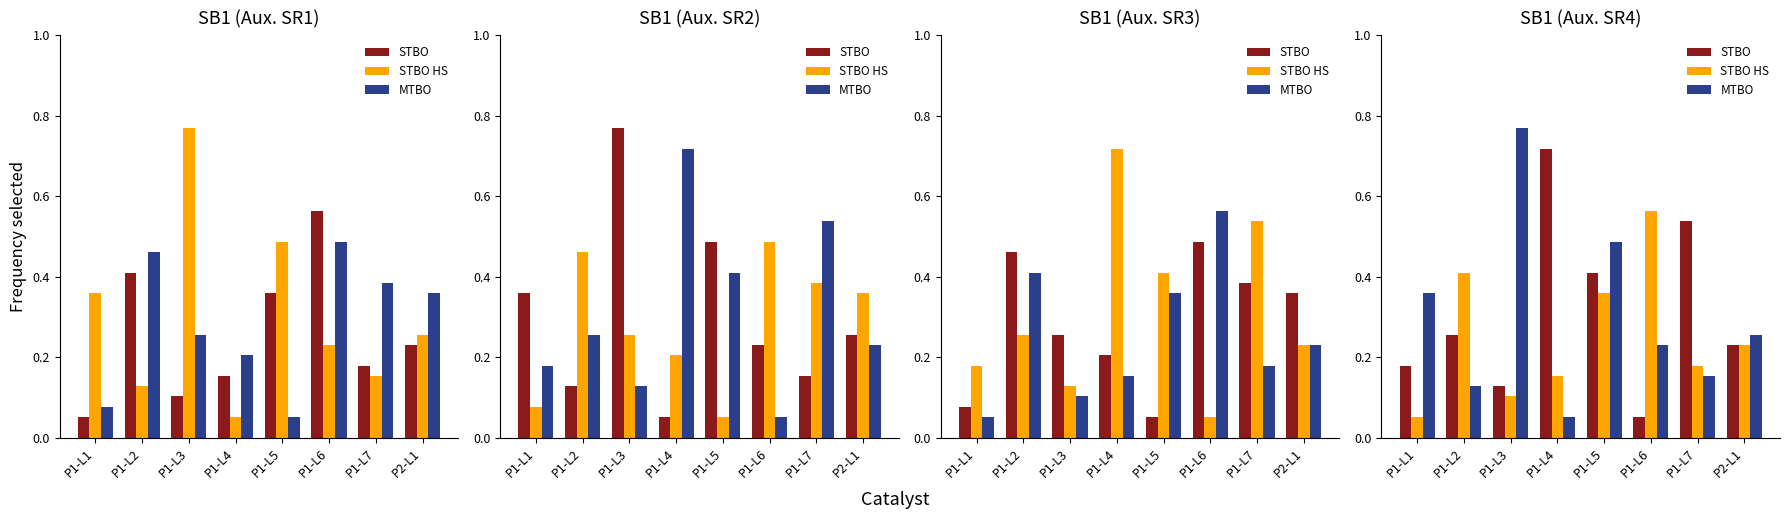

What is the label of the 7th bar from the left?

P1-L7